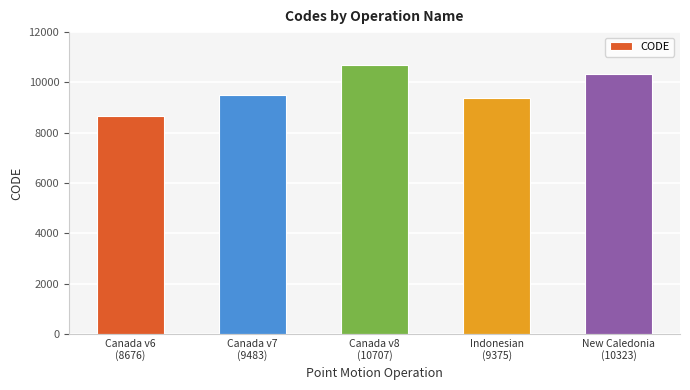

How many distinct data groups are displayed?

1